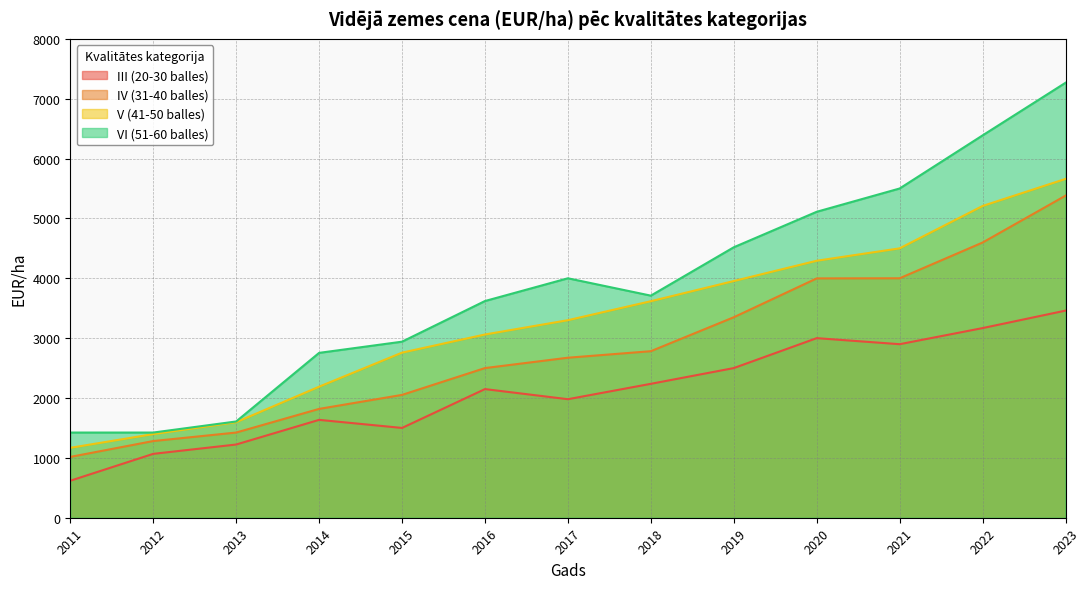

True or false: IV (31-40 balles) and V (41-50 balles) cross at least once.

False